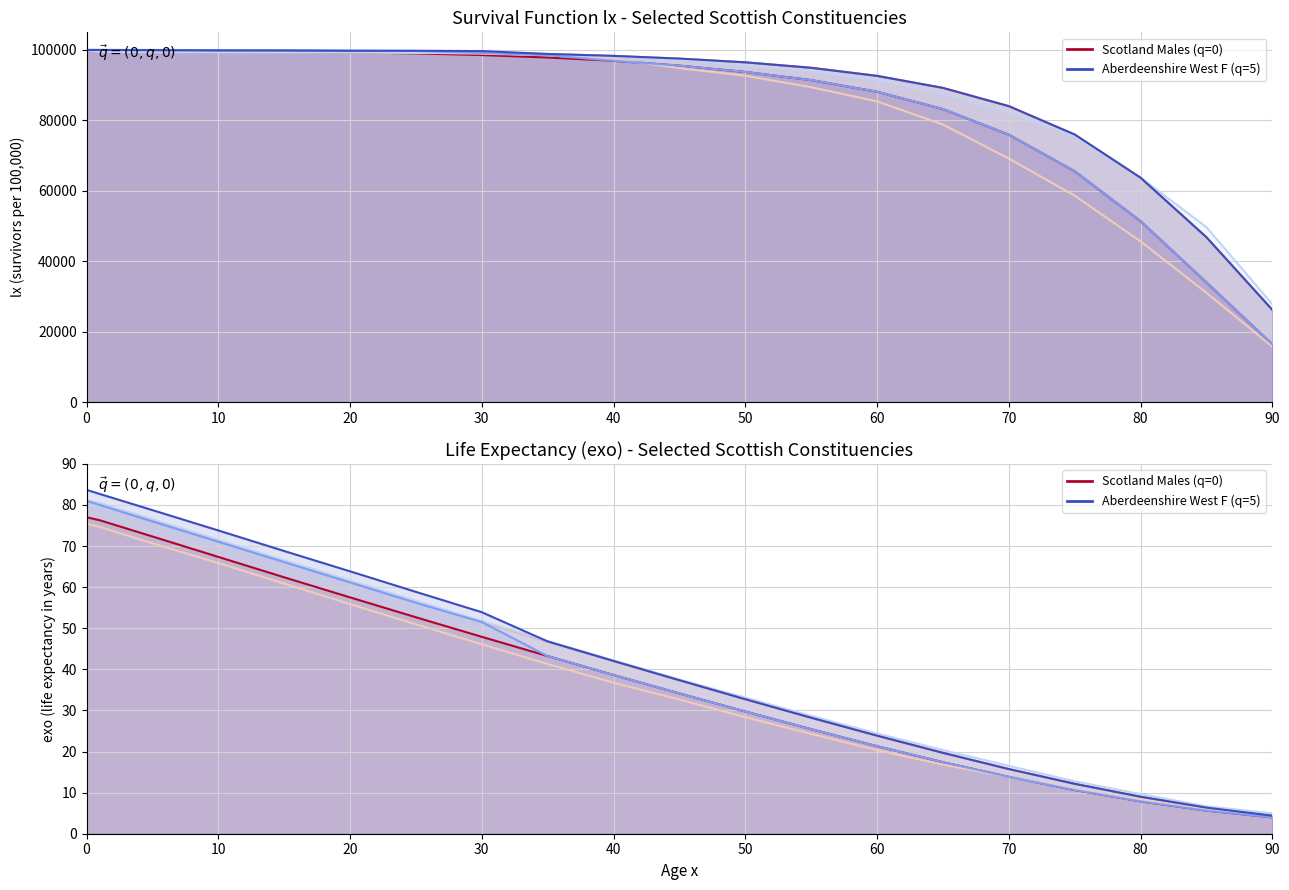

True or false: Aberdeen Central Females lx has more than 2 interior local peaks.

False